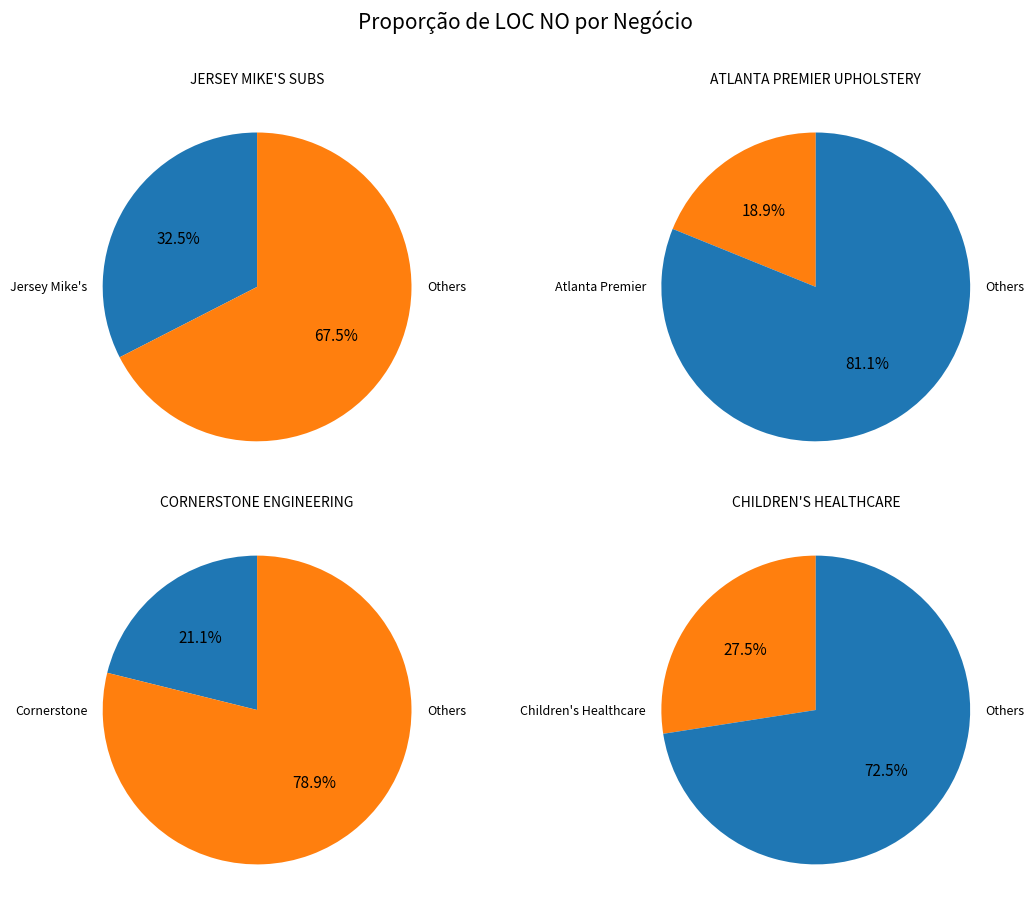

Does CORNERSTONE ENGINEERING INC. account for over 50% of the chart?

No